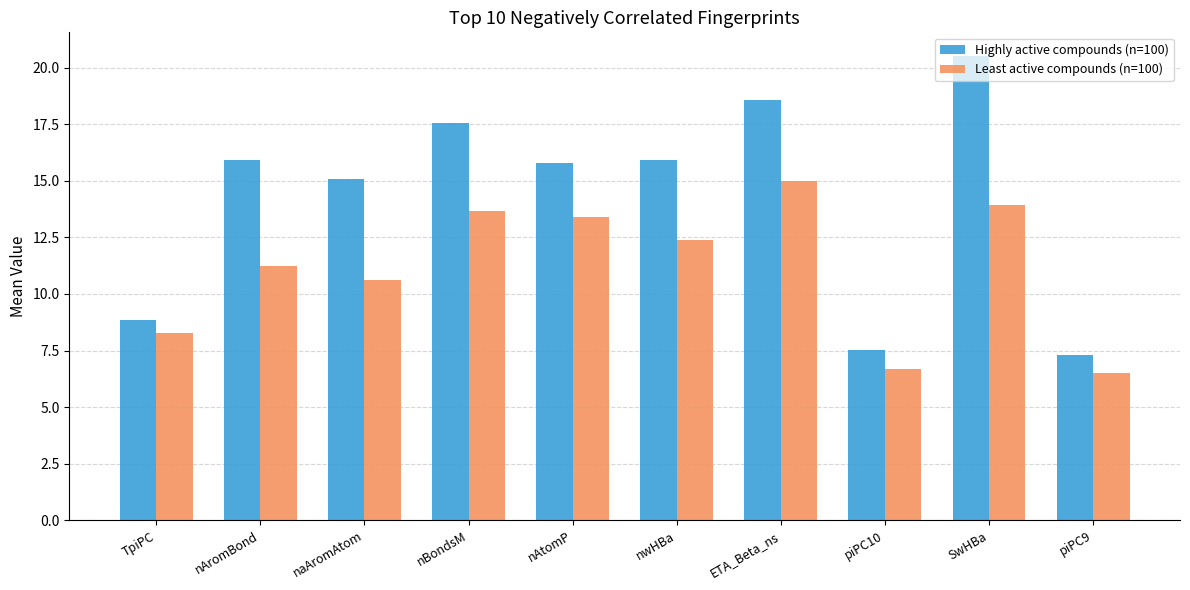

What is the minimum value shown in the chart?

6.5